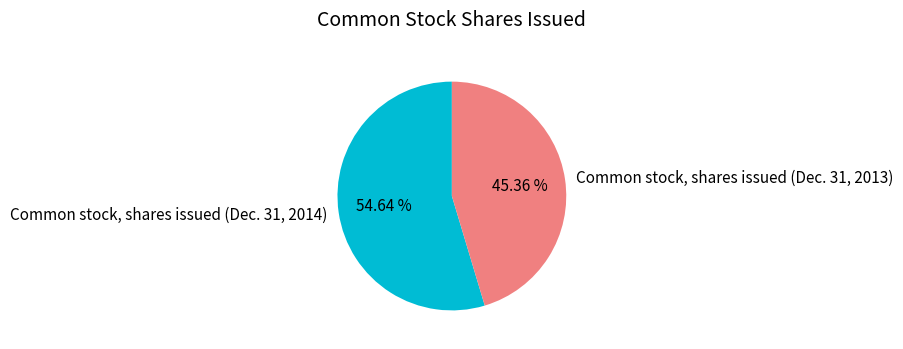

To the nearest percent, what is the difference between the largest and smallest slice percentages?

9%